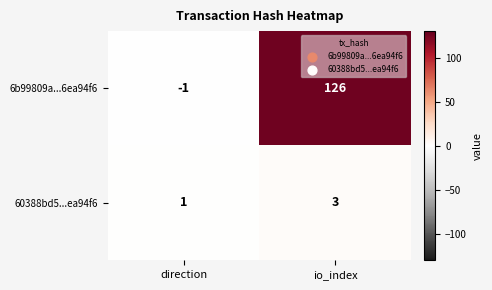

Which series changed the most between direction and io_index?

6b99809a...6ea94f6